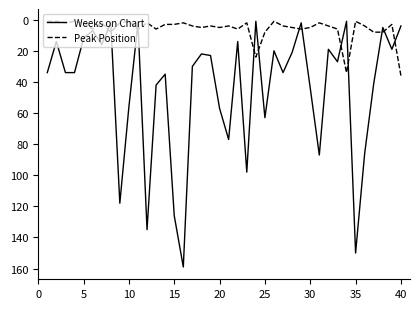

Which series has the largest total across all categories?

Weeks on Chart